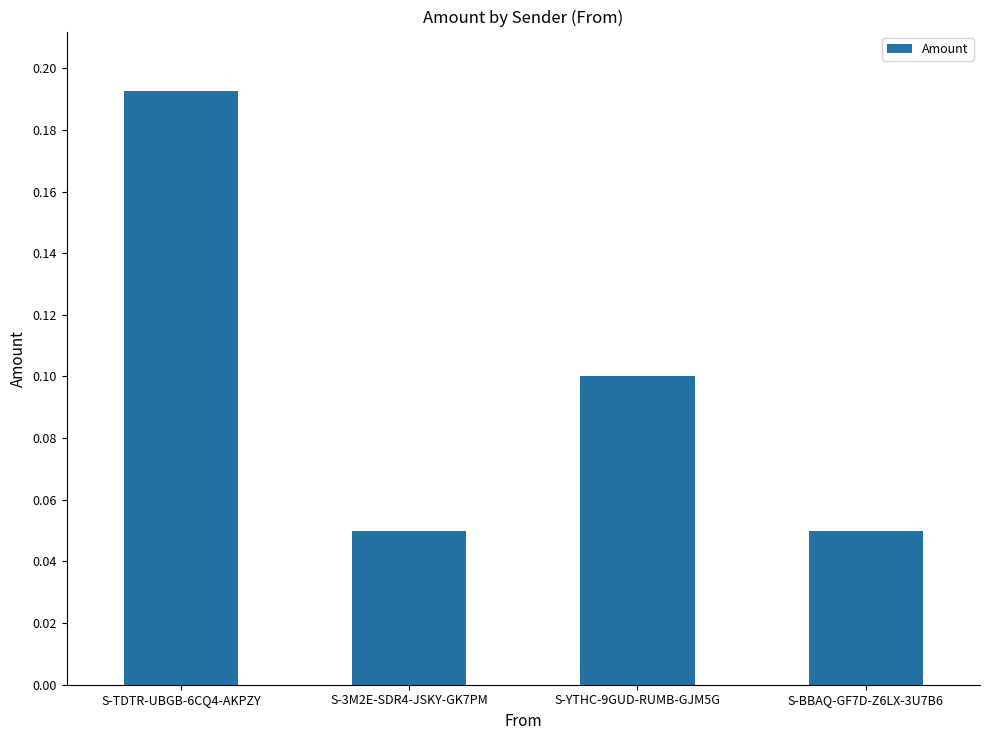

True or false: the data shows 0.3 at S-TDTR-UBGB-6CQ4-AKPZY.

False